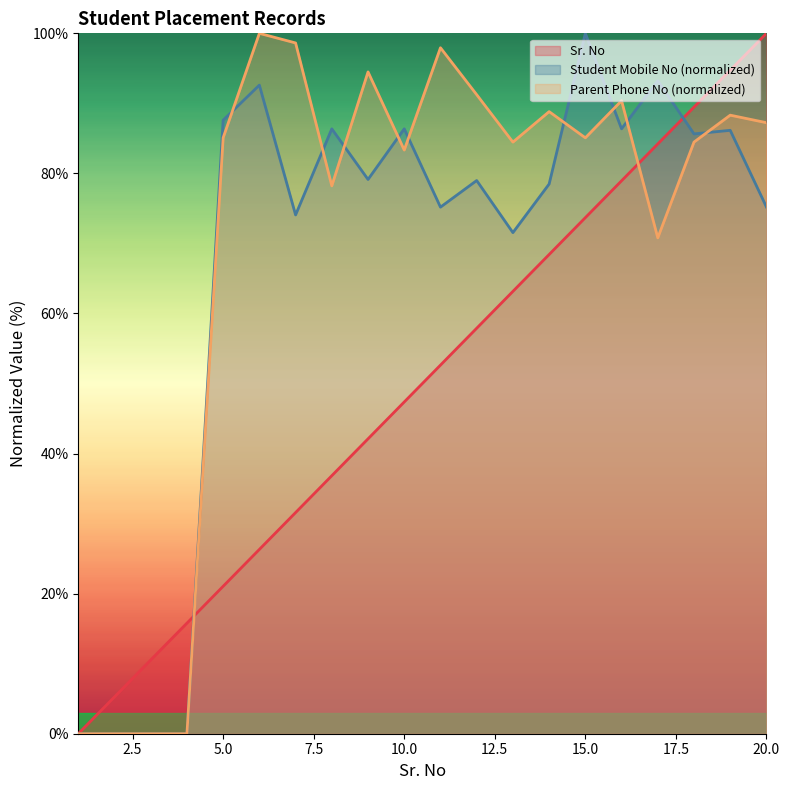

Rank the categories by Student Mobile No value from lowest to highest.

1, 2, 3, 4, 13, 7, 11, 20, 14, 12, 9, 18, 19, 8, 16, 10, 5, 6, 17, 15